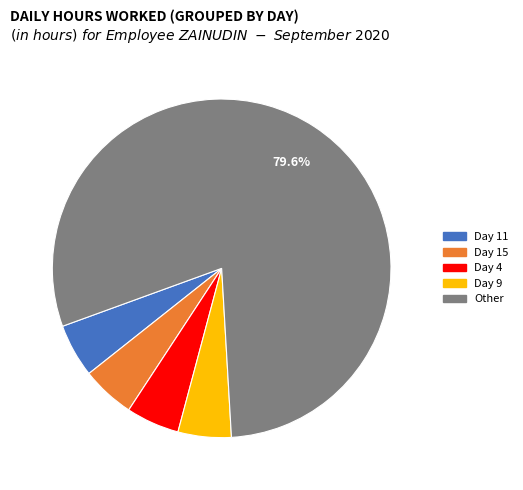

Is the sum of Other and Day 15 greater than half?

Yes